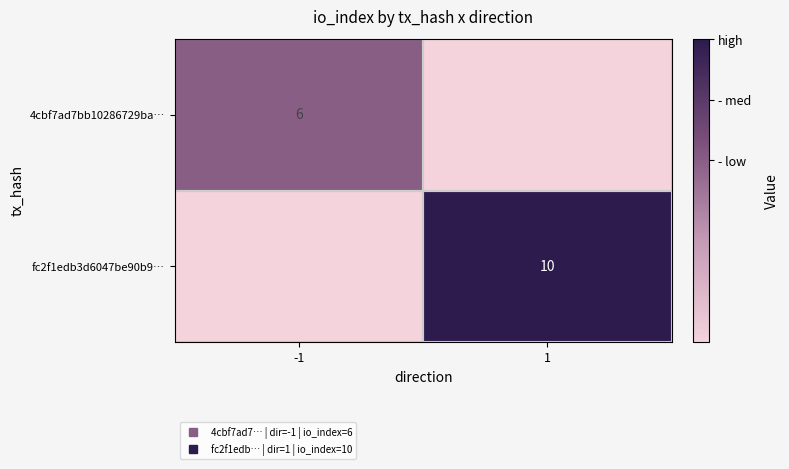

List the series in order of their peak value, lowest first.

4cbf7ad7bb10286729ba…, fc2f1edb3d6047be90b9…